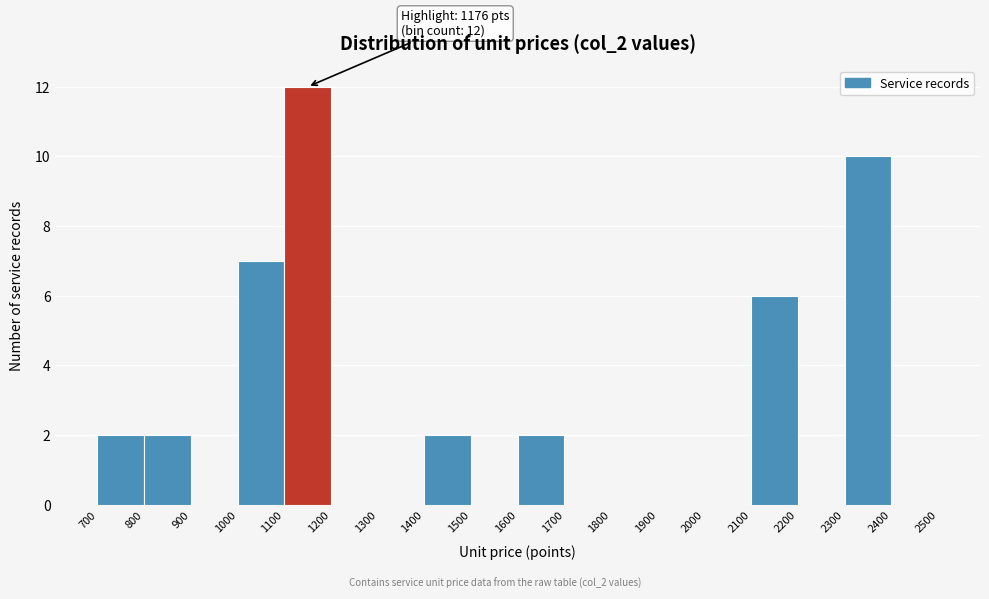

Which range on the x-axis has the tallest bar?

1100 to 1200